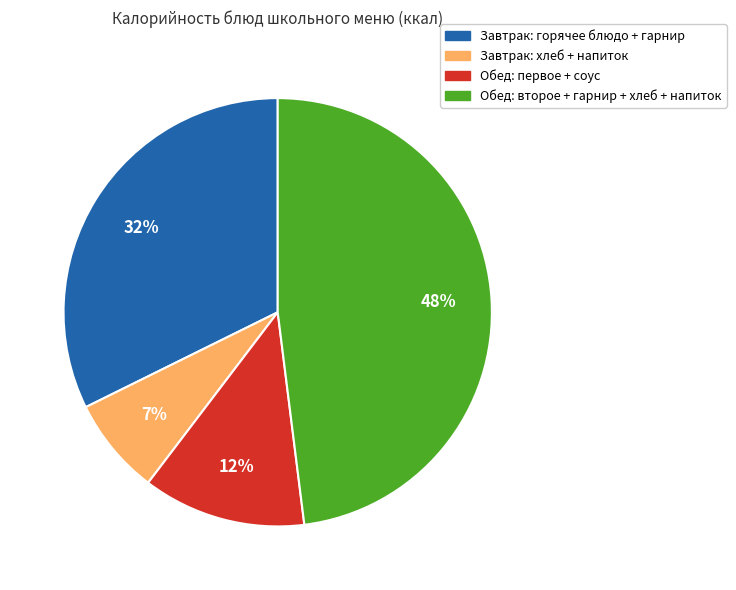

Is there a majority slice in this chart?

No